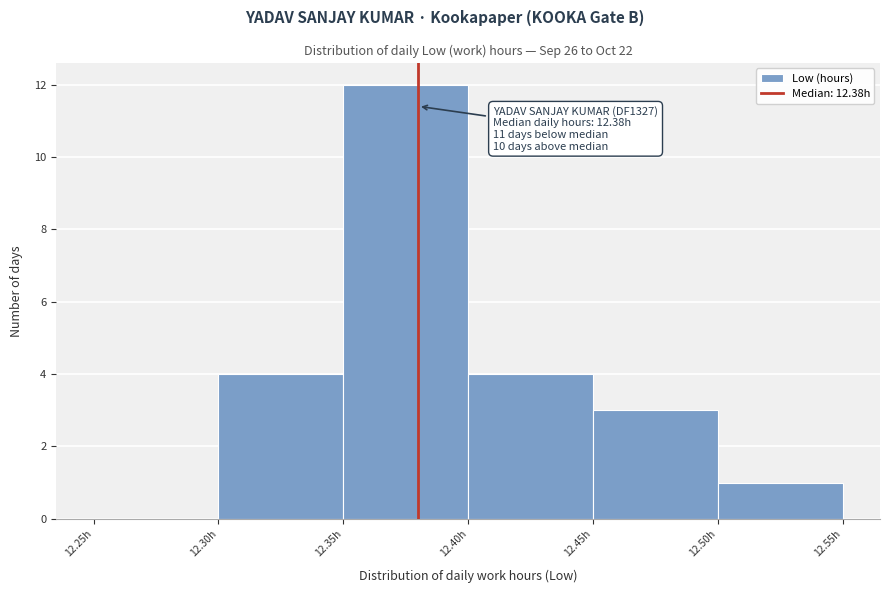

Over which range of the x-axis is the bar tallest?

12.35 to 12.40